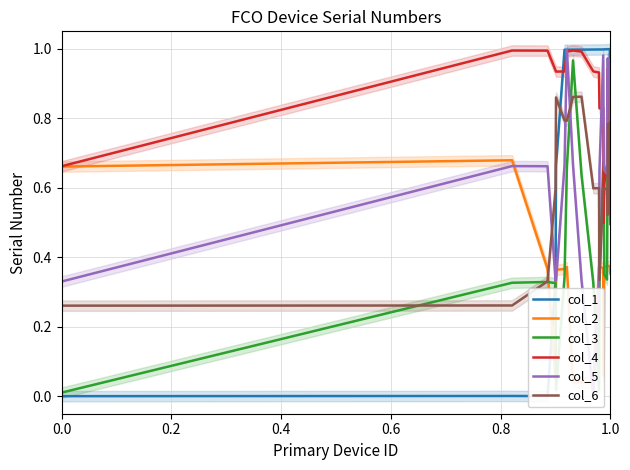

After their last crossing, which series has the higher values: col_1 or col_5?

col_1